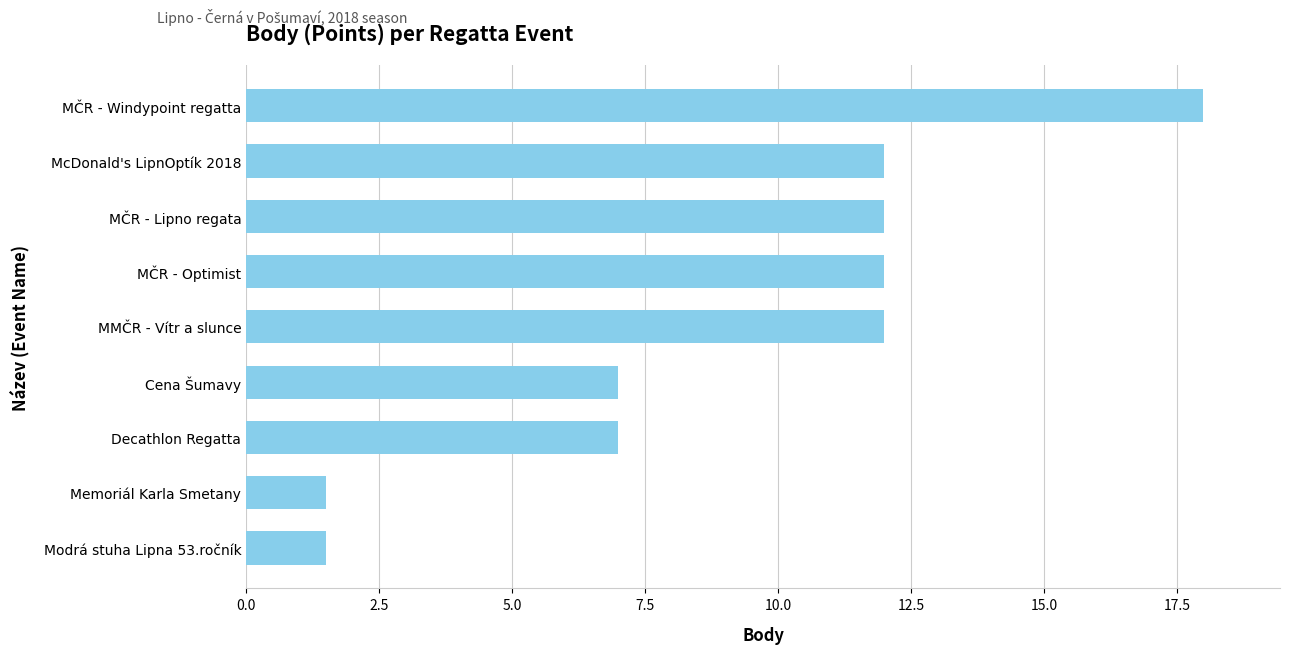

How many values are below 12?

4